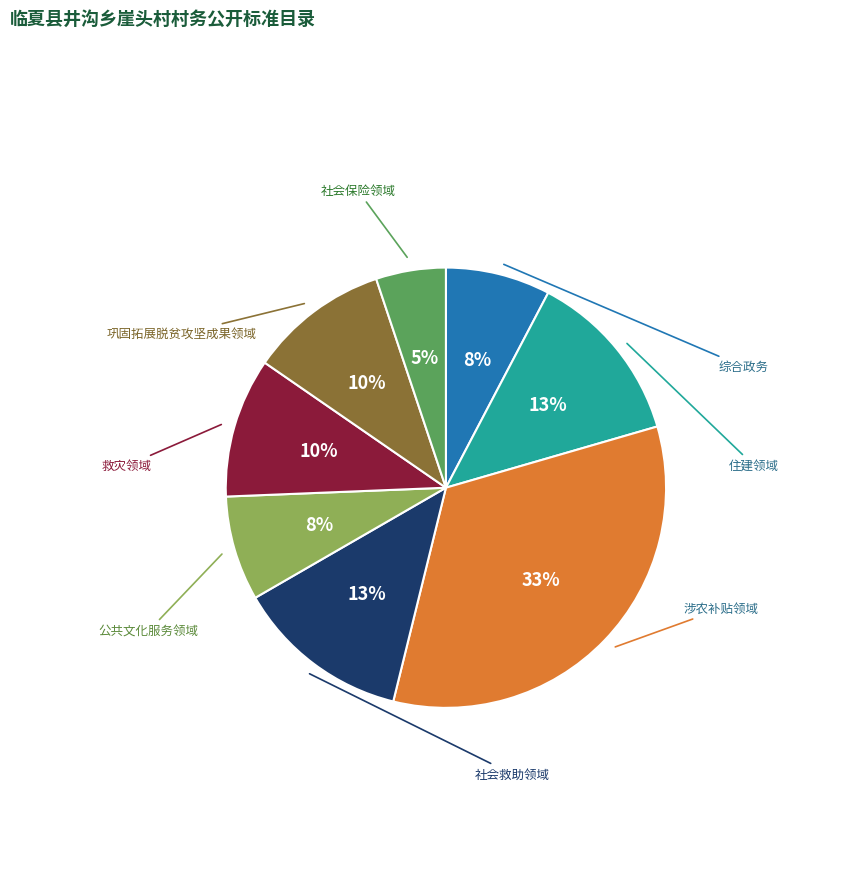

Does any single category account for the majority?

No